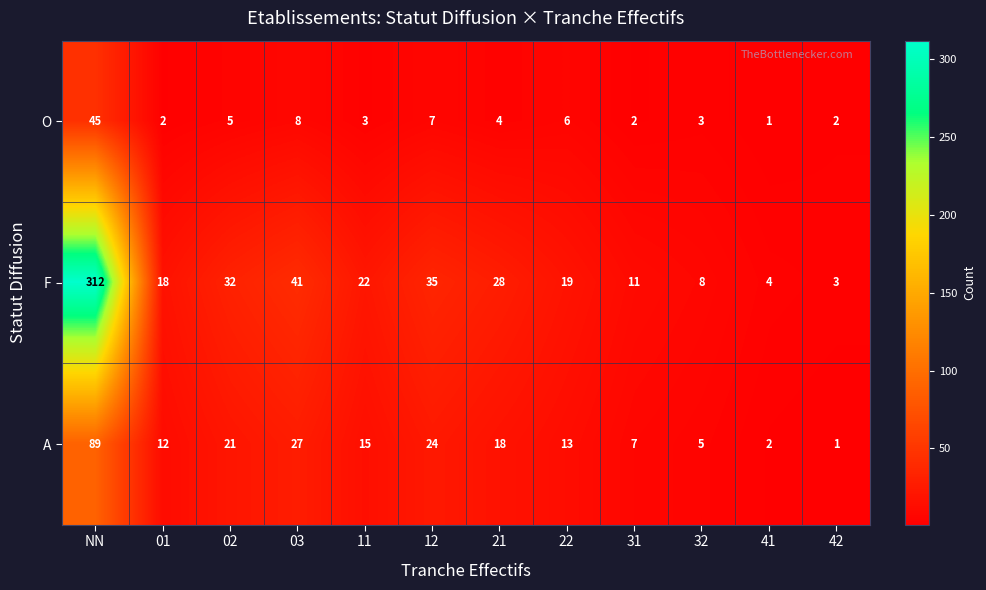

List the series in order of their peak value, lowest first.

O, A, F